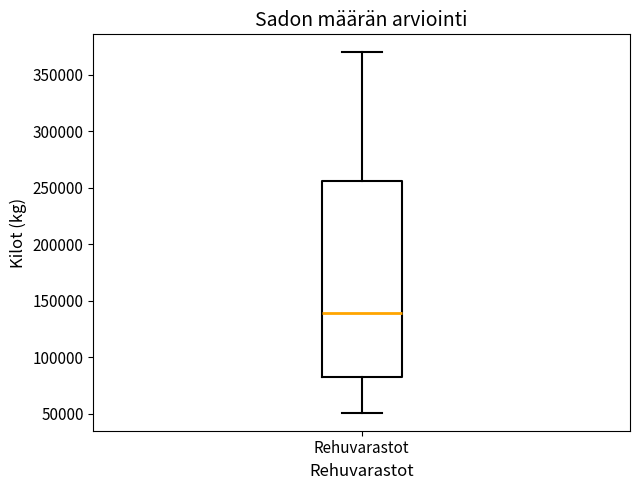

Read this box plot against the y-axis: the position of the median line, the range covered by the box, and the ends of both whiskers. The values are not printed on the chart, so give them approximately, as read against the axis.

median 140000, box 85000 to 255000, whiskers 50000 to 370000